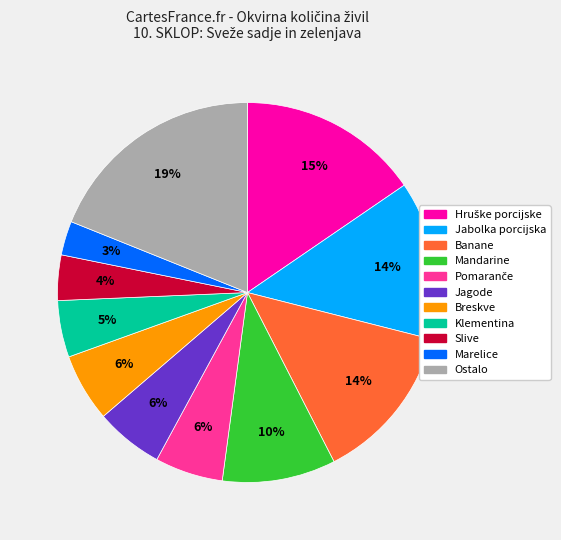

Is there any slice that represents more than half of the pie?

No